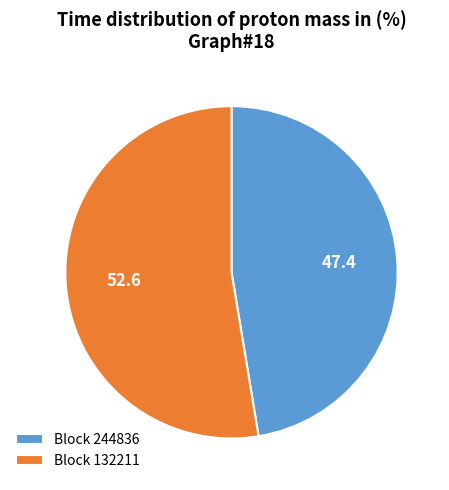

What is the majority slice?

Block 132211